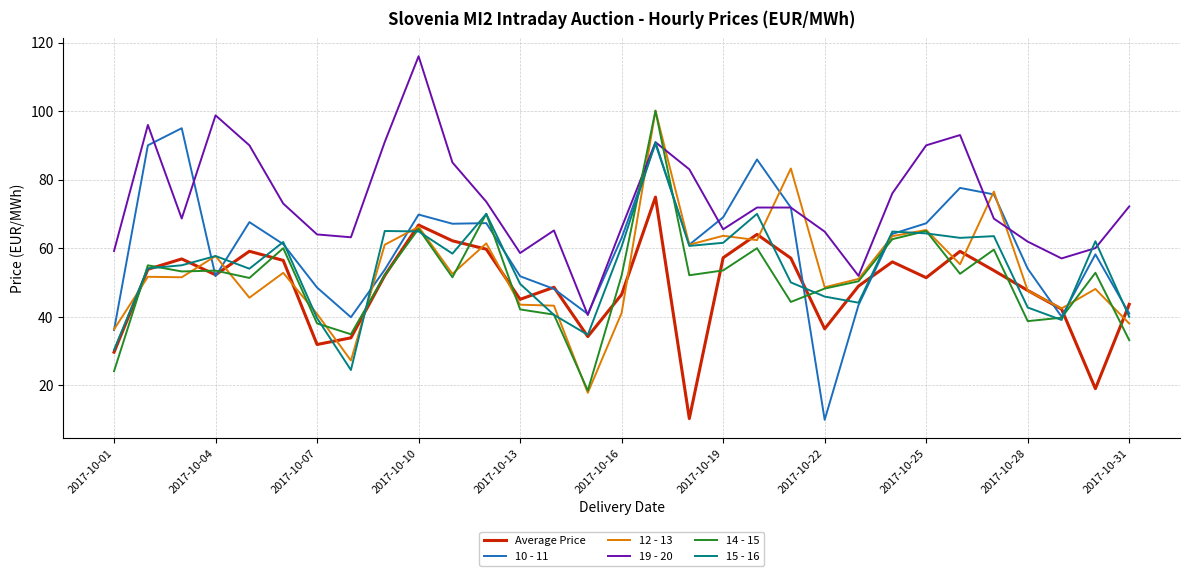

Which series has the largest total across all categories?

19 - 20